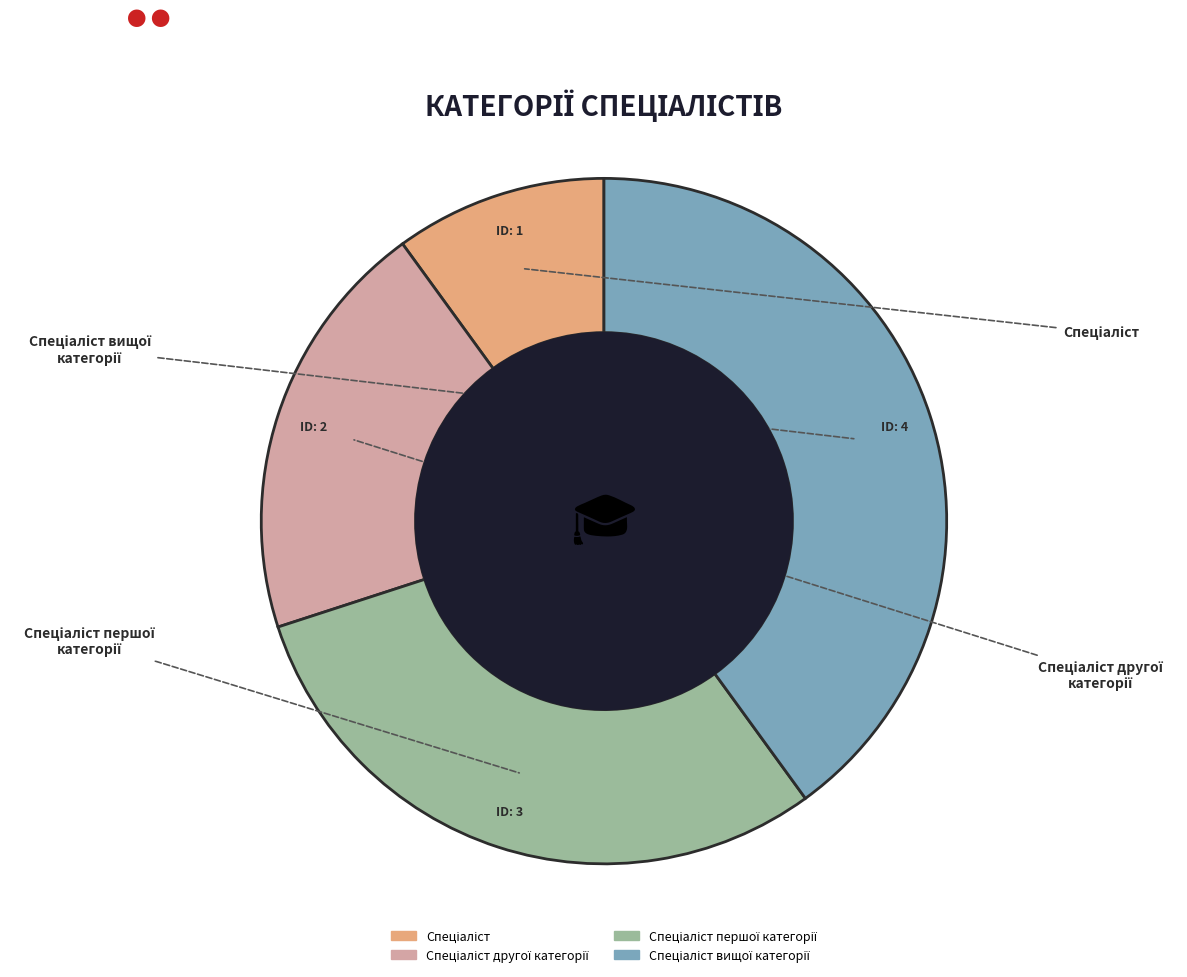

Is there any slice that represents more than half of the pie?

No